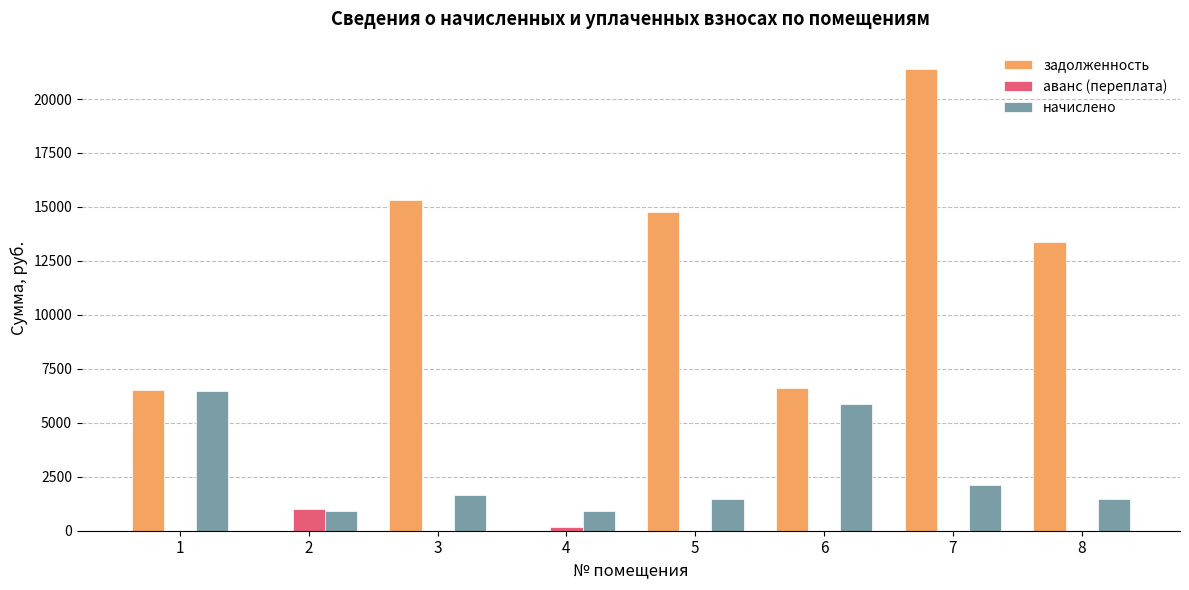

Does the chart contain stacked bars?

No